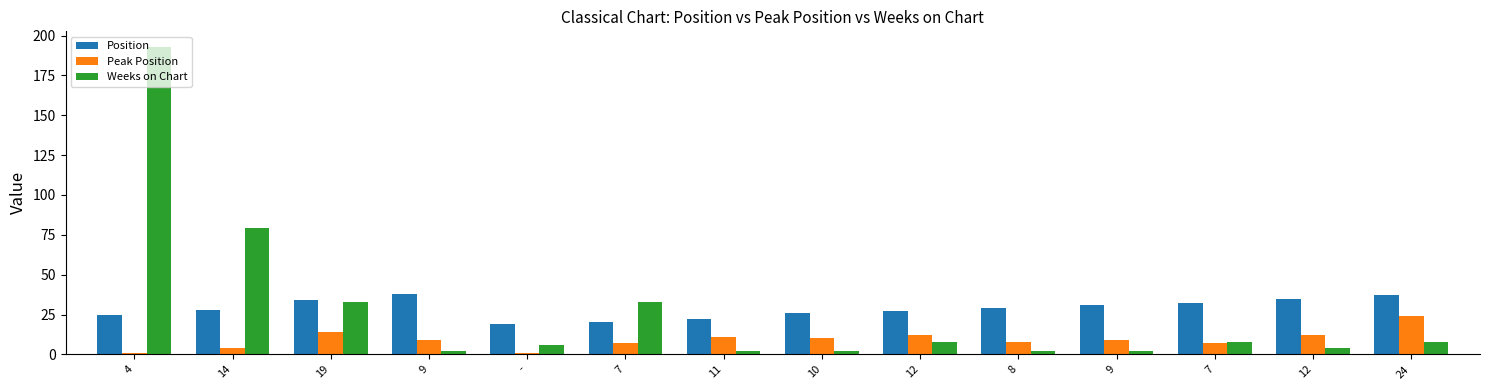

Is the value of Position at 19 greater than the value of Weeks on Chart at 9?

Yes